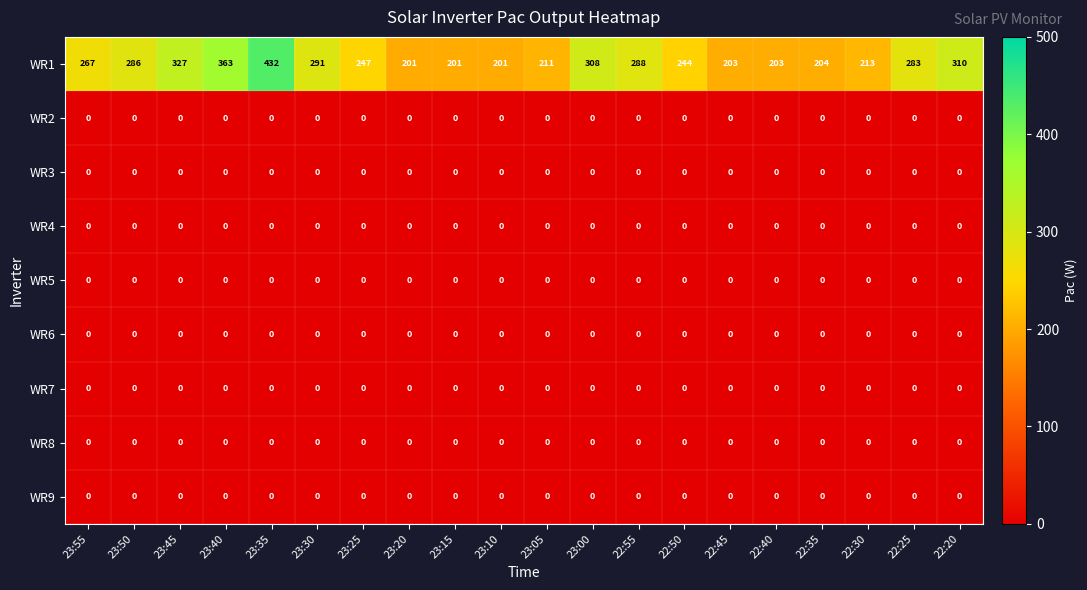

What is the total value across all series at 22:40?

203